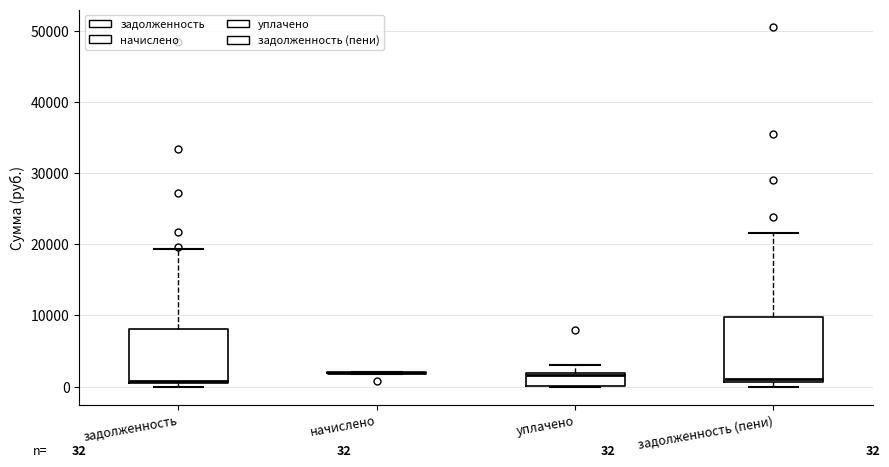

Comparing the boxes themselves (not the whiskers), which one is the tallest?

задолженность (пени)